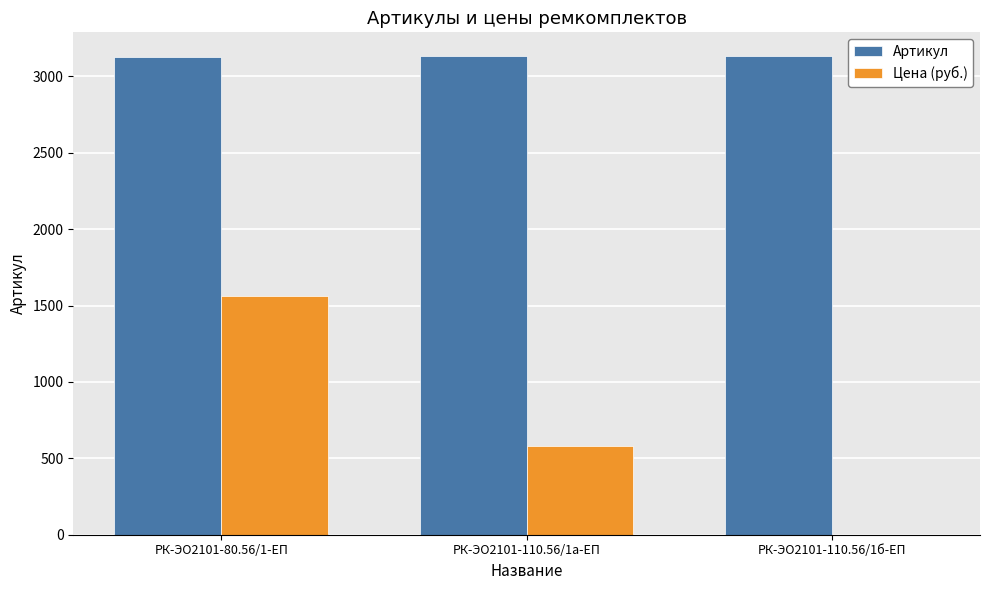

How many groups of bars are there?

3